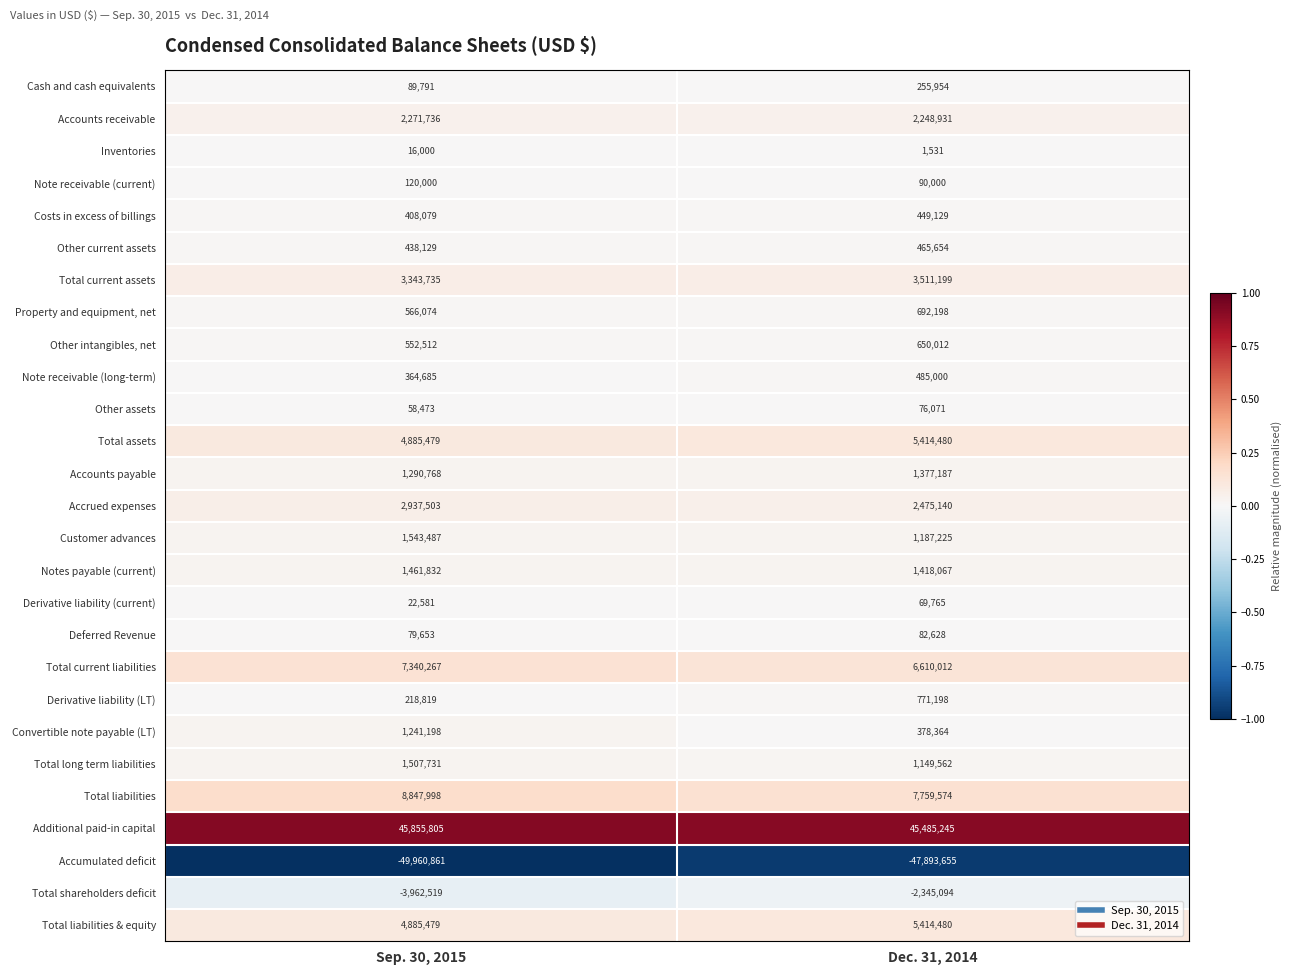

Which series has the widest spread of values?

Accumulated deficit